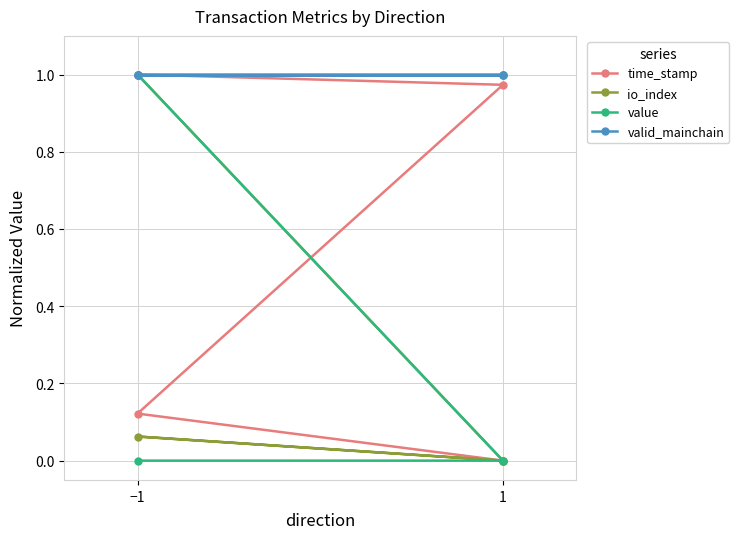

What is the average value of the value series?

0.5